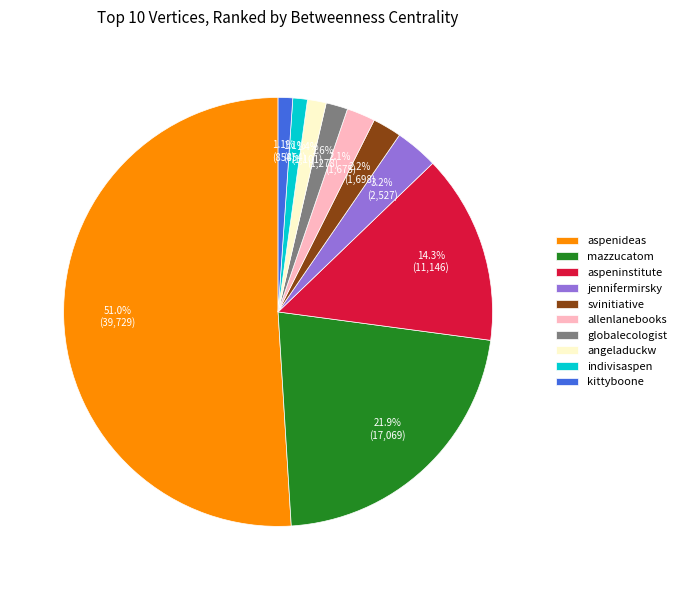

Which has a higher value, globalecologist or svinitiative?

svinitiative